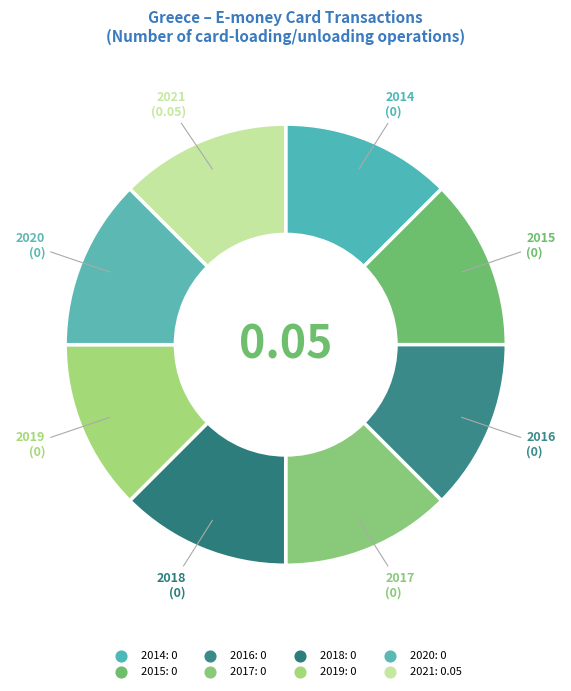

What is the largest slice in the pie chart?

2021